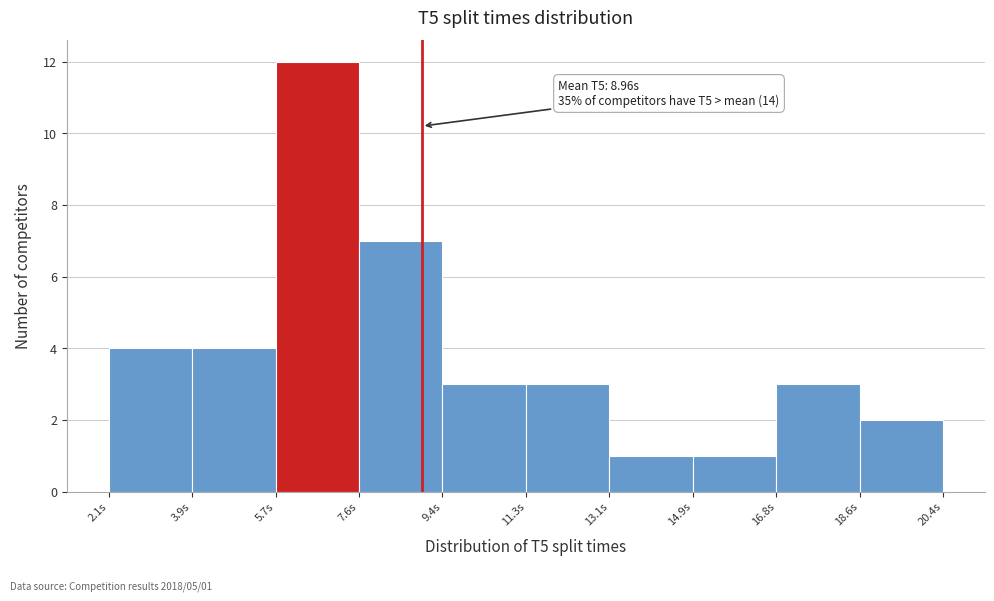

Over which range of the x-axis is the bar tallest?

5.8 to 7.6